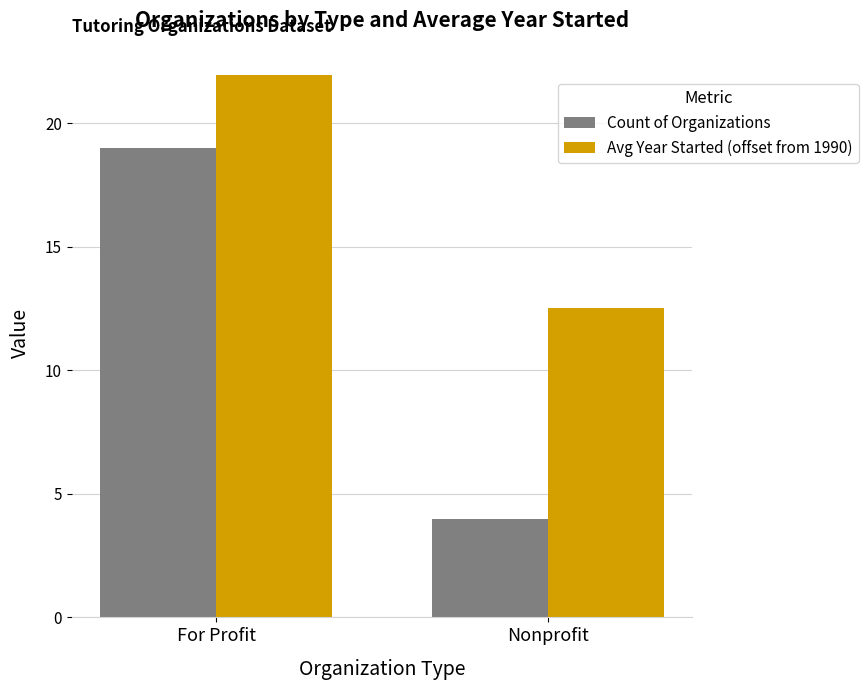

Count the Count of Organizations values in the range 4 to 19.

2